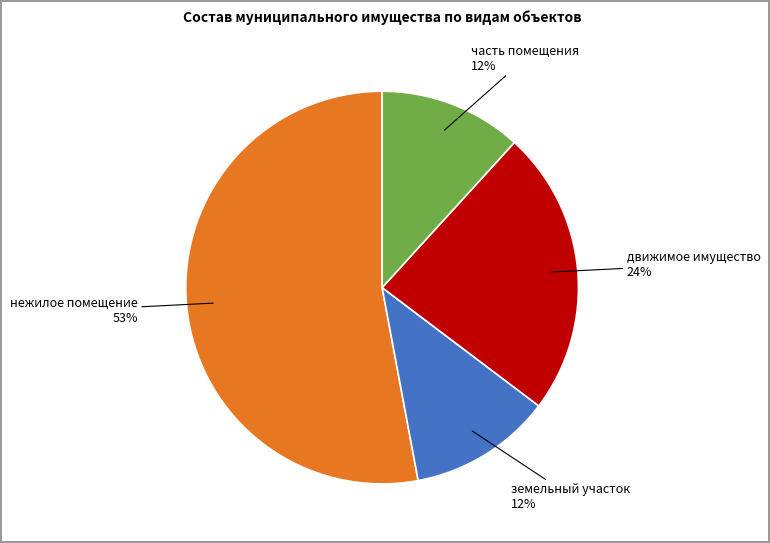

To the nearest percent, what is the difference between the largest and smallest slice percentages?

41%